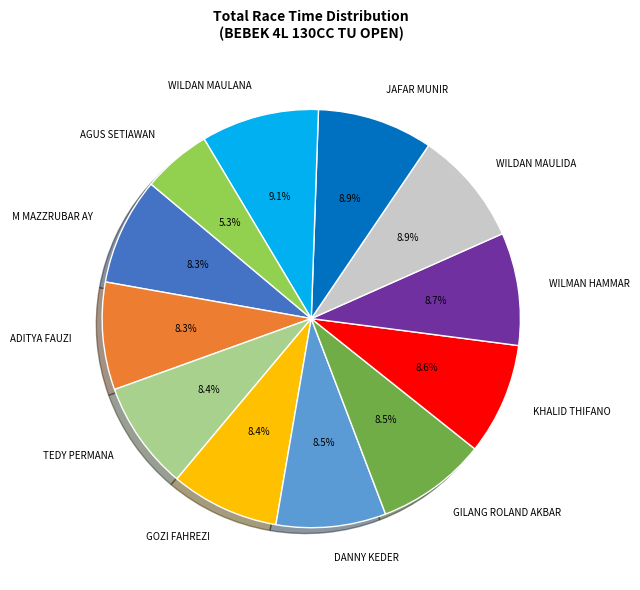

Does JAFAR MUNIR account for over 50% of the chart?

No